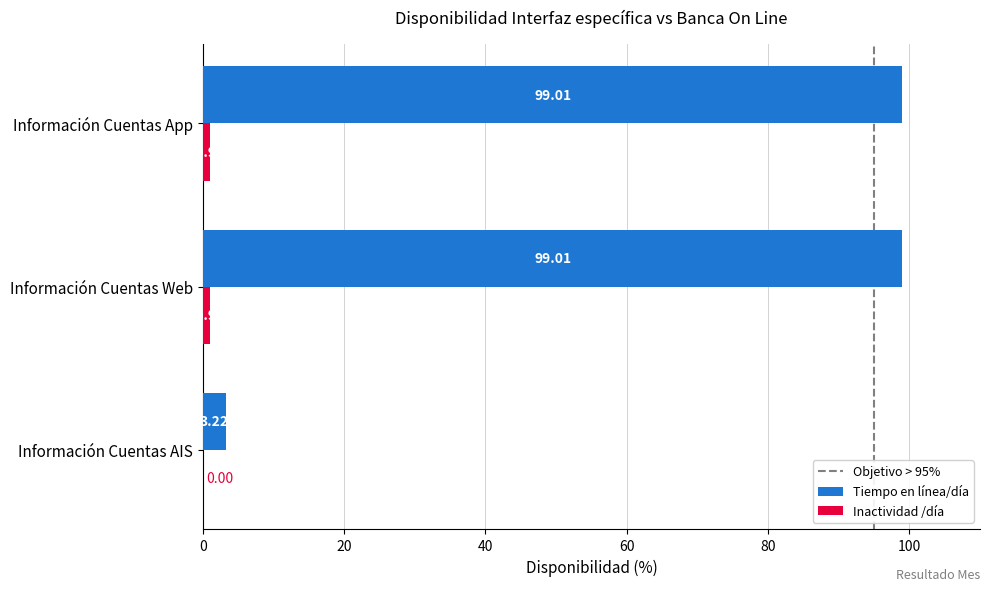

What is the sum of all Tiempo en línea/día values?

201.2